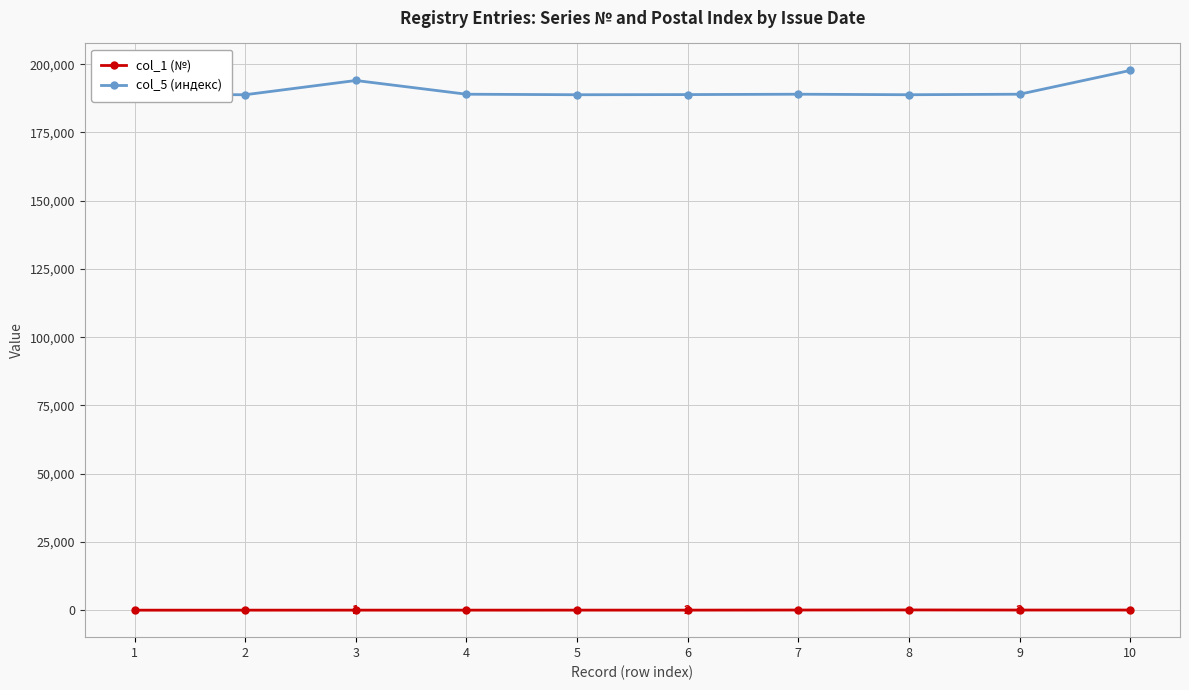

What is the value of the col_1 (№) point at the 7th from the left?

86